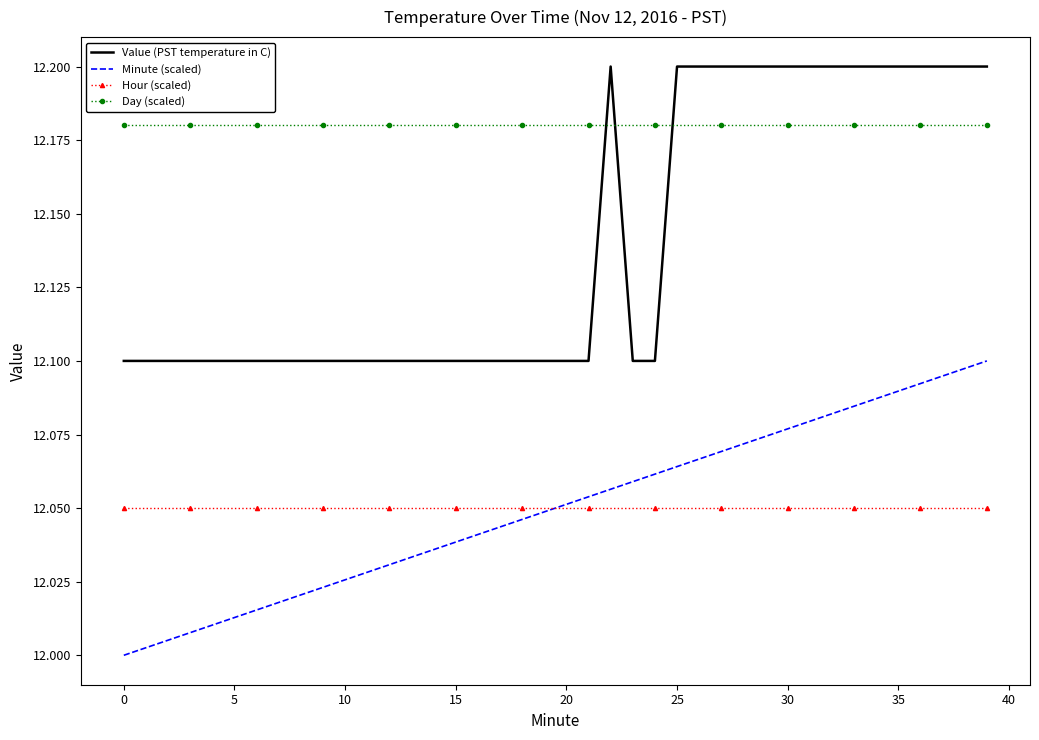

True or false: Day (scaled) and Minute (scaled) intersect in this chart.

False